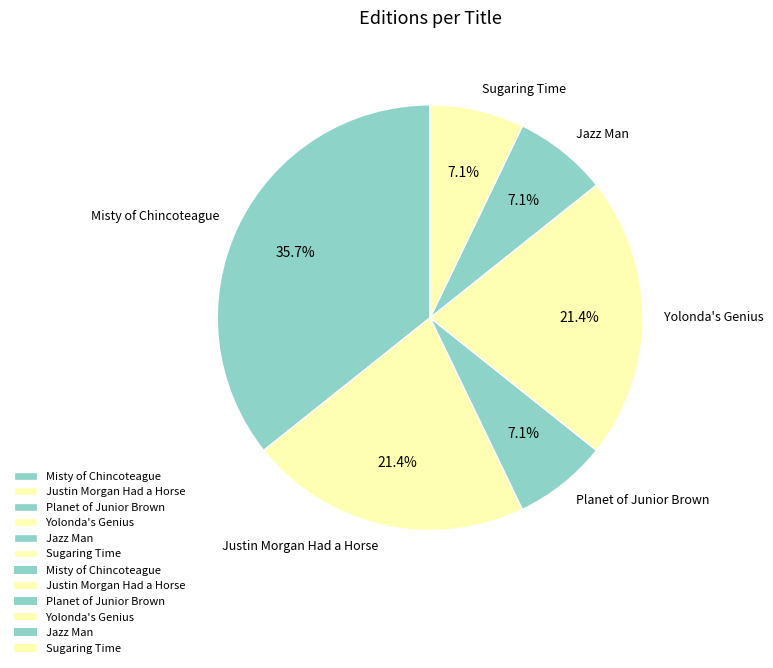

Which category has the biggest portion of the pie?

Misty of Chincoteague